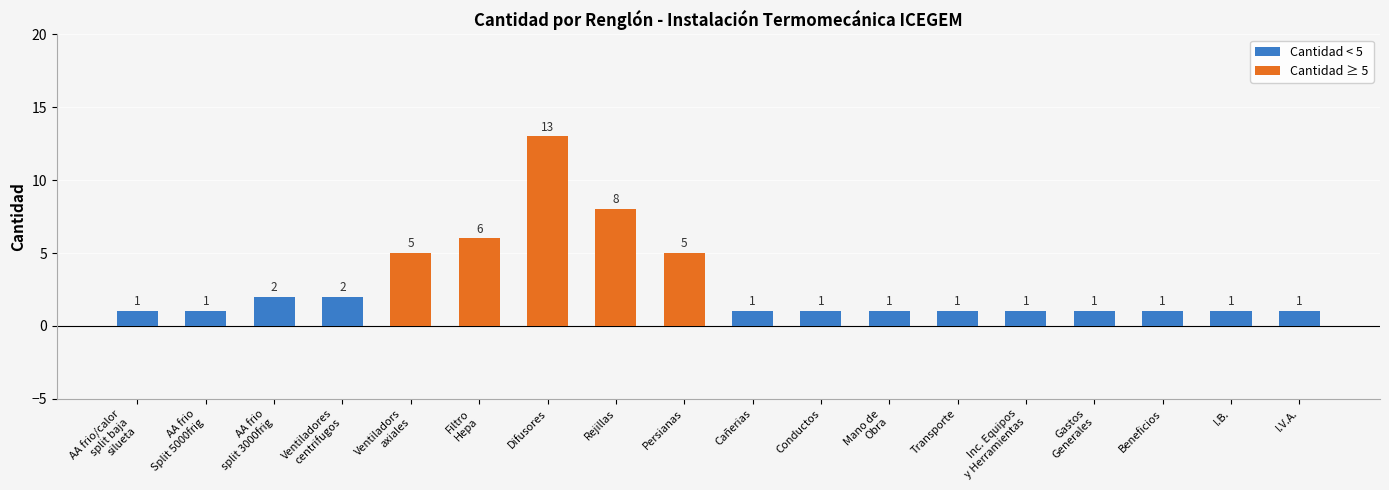

What is the value of the 4th bar from the left?

2